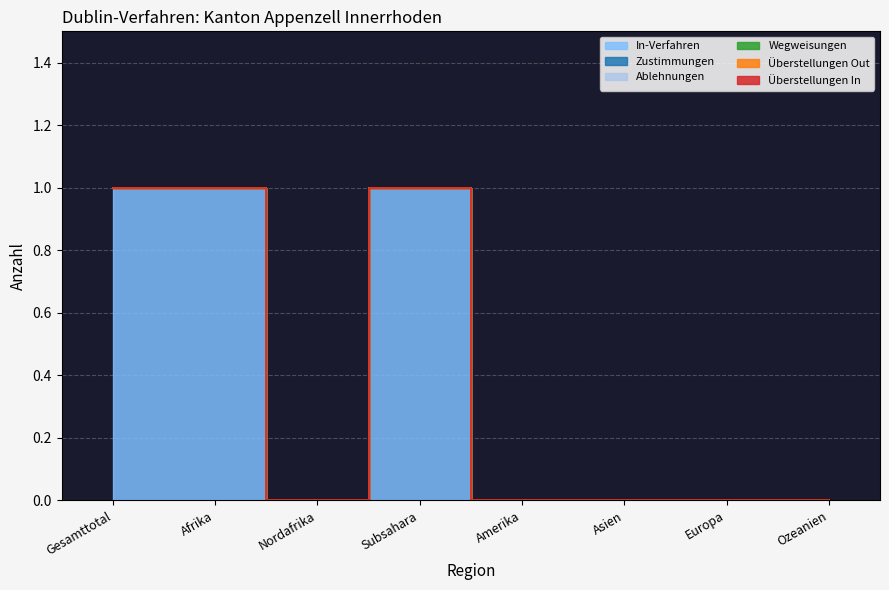

What is the label of the 8th point from the right?

Gesamttotal